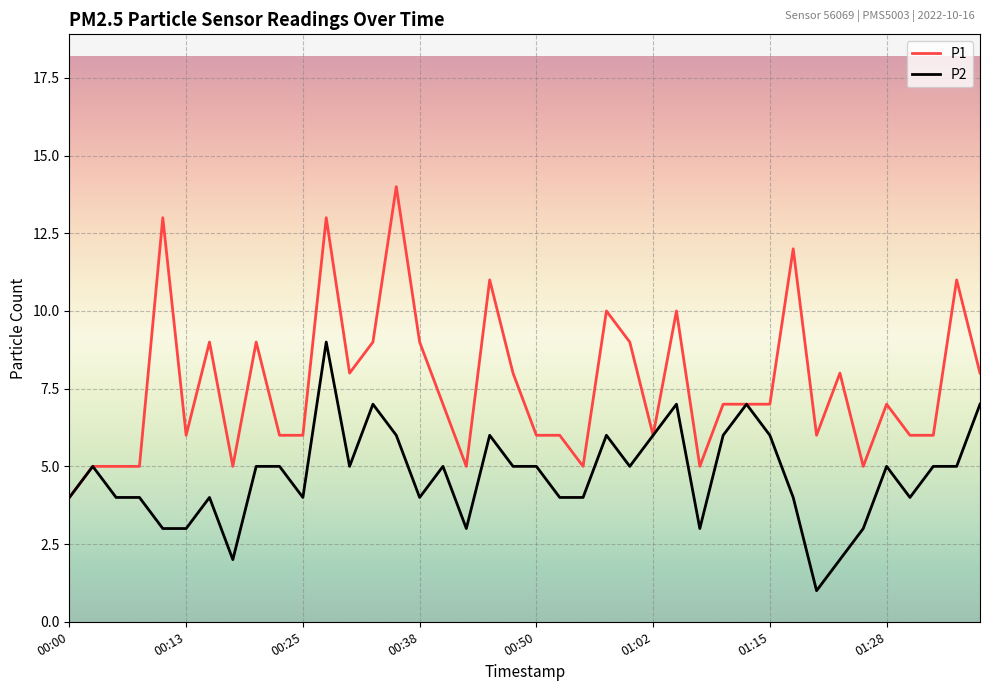

Rank the series by their average value, from highest to lowest.

P1, P2